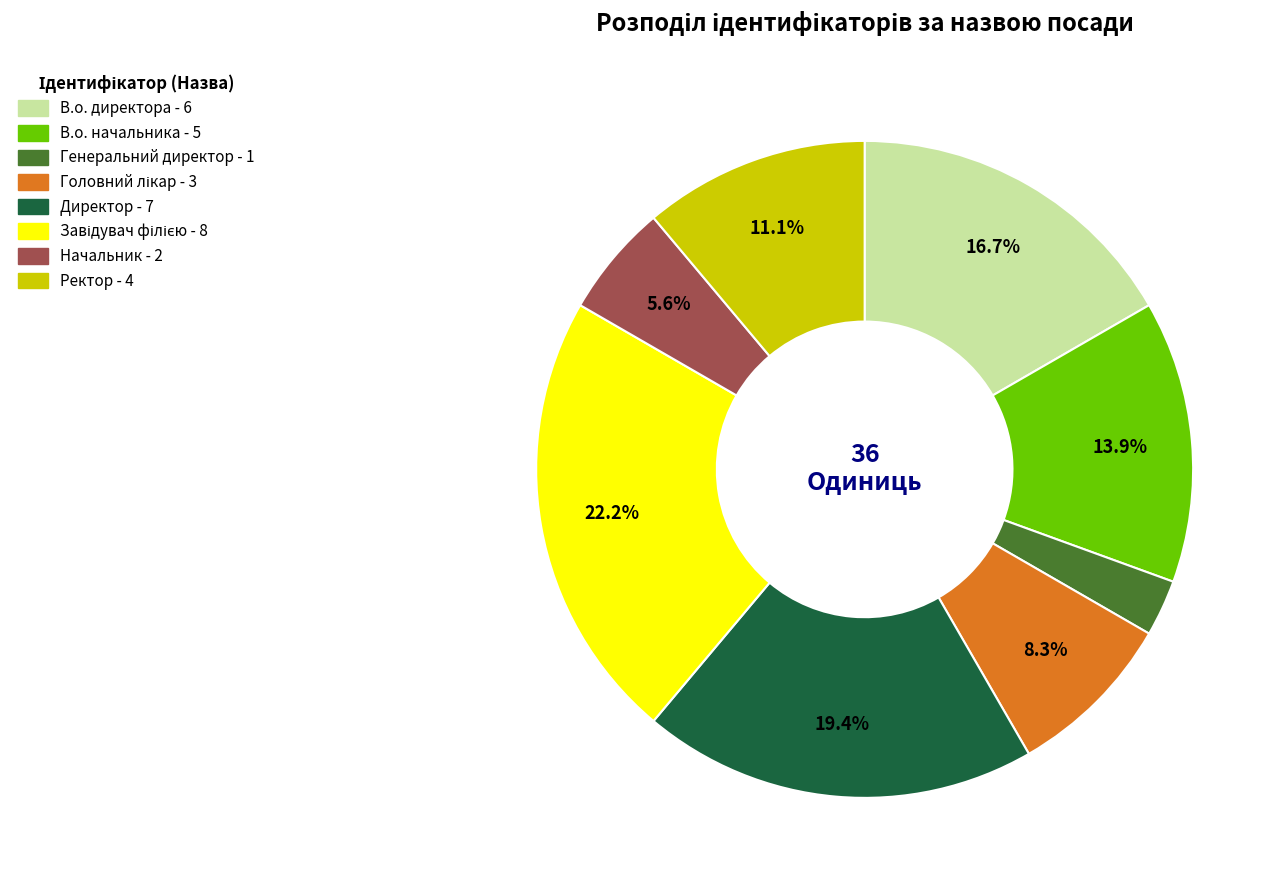

To the nearest percent, what is the difference between the largest and smallest slice percentages?

19%